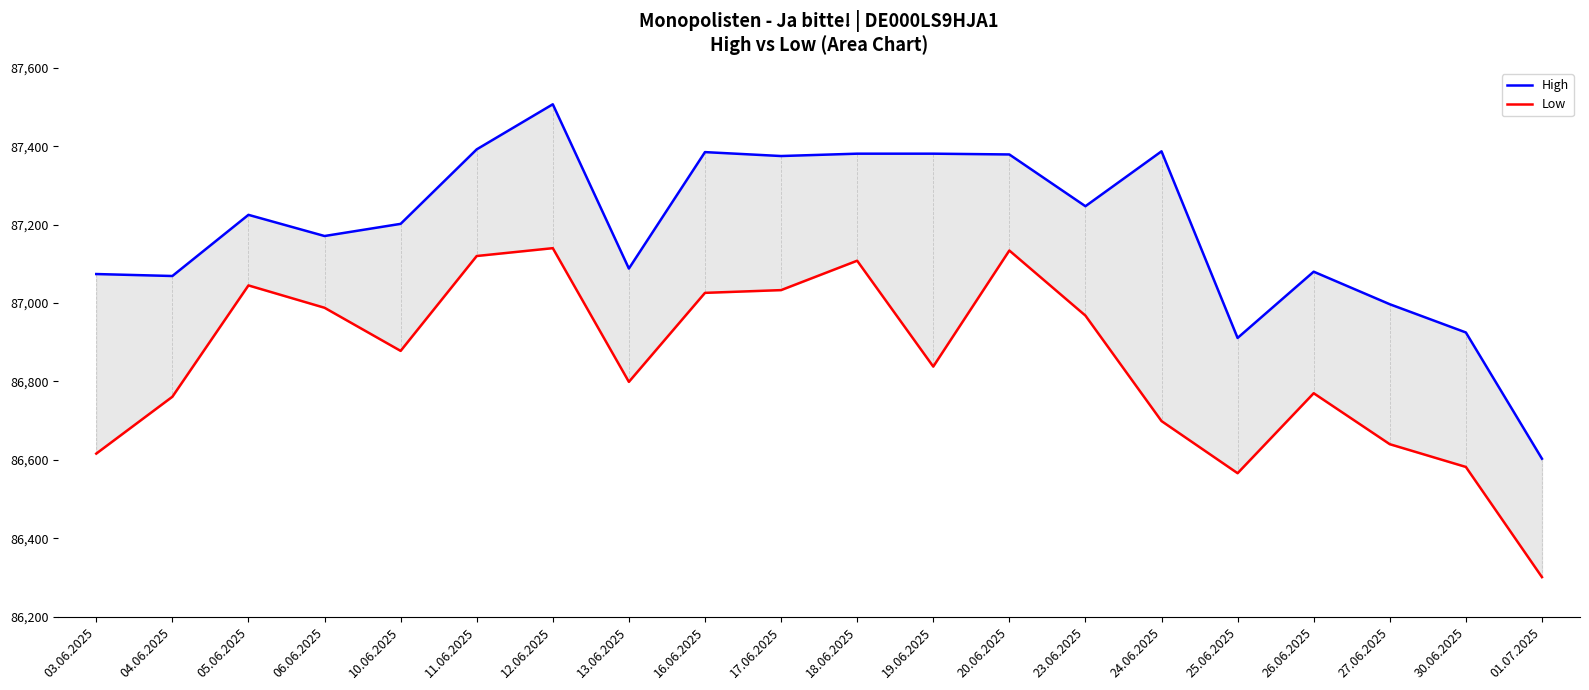

What is the total value across all series at 19.06.2025?

174219